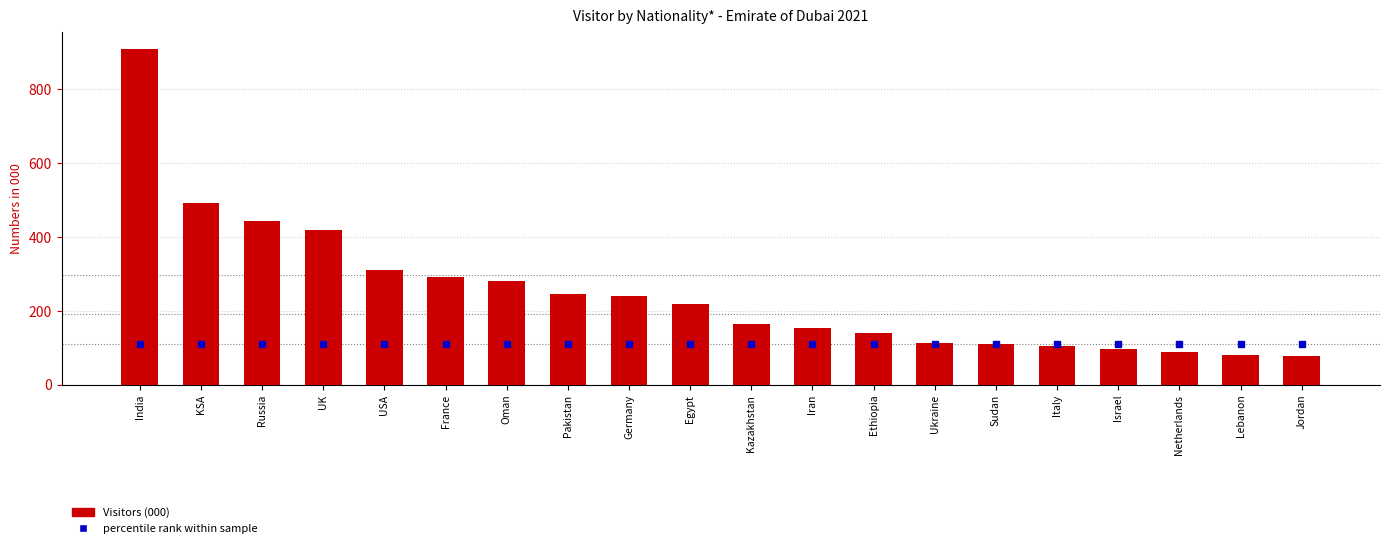

What is the smallest value displayed?

78